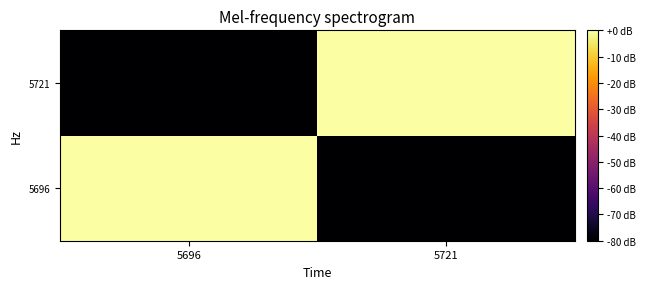

Rank the series at 5721 from lowest to highest value.

5696, 5721